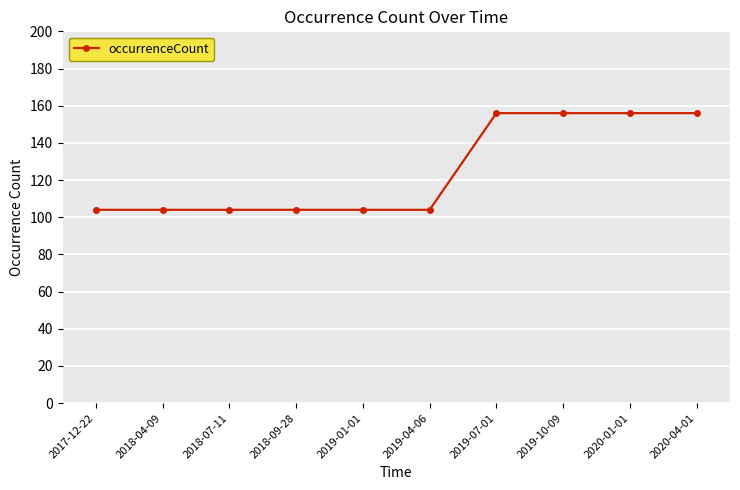

What is the smallest value displayed?

104